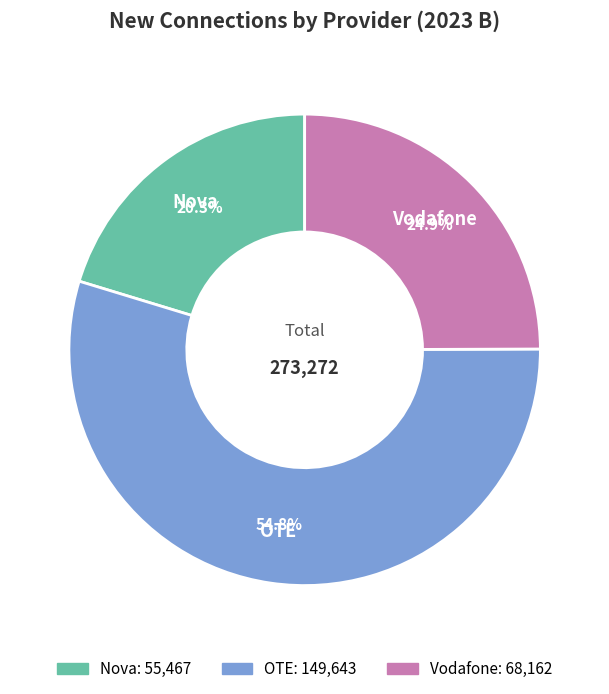

Which slice is the largest?

OTE